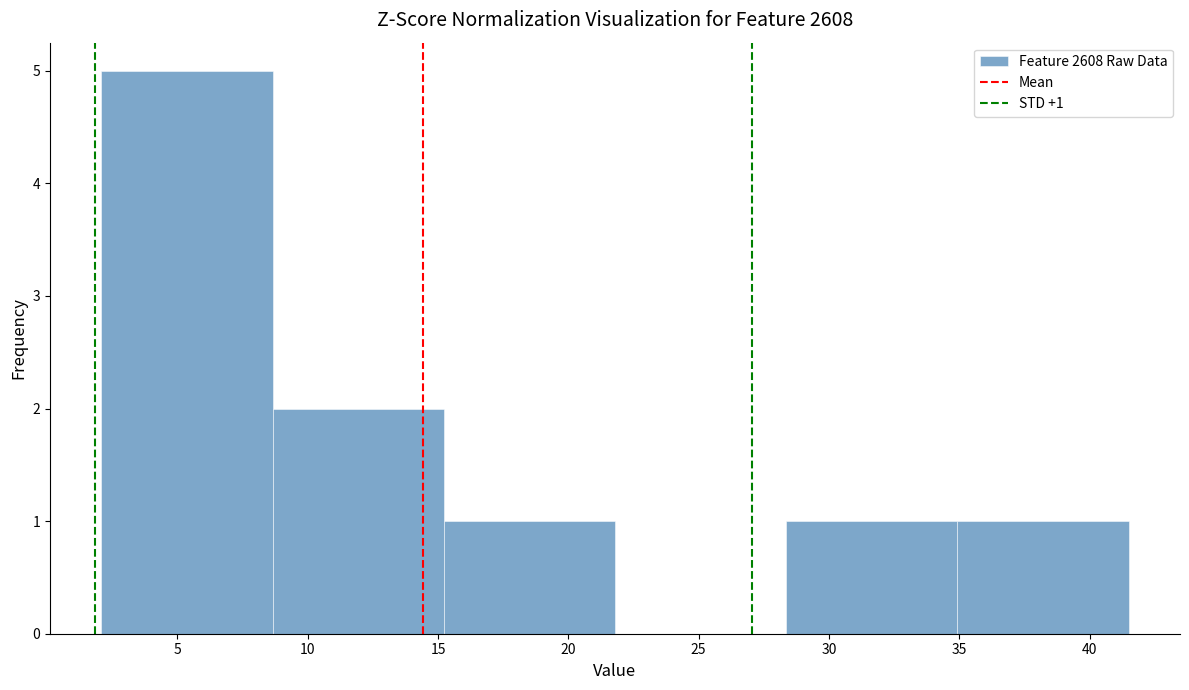

Which range on the x-axis has the tallest bar?

2.0 to 8.5